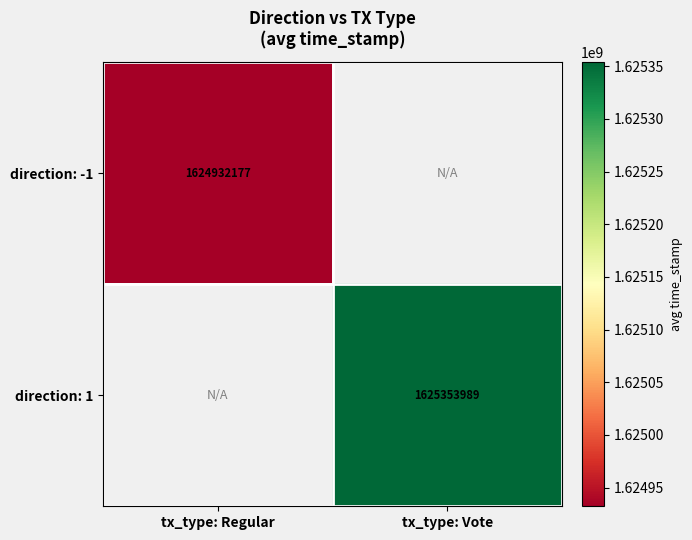

Is the value of direction: -1 at tx_type: Regular greater than the value of direction: 1 at tx_type: Vote?

No